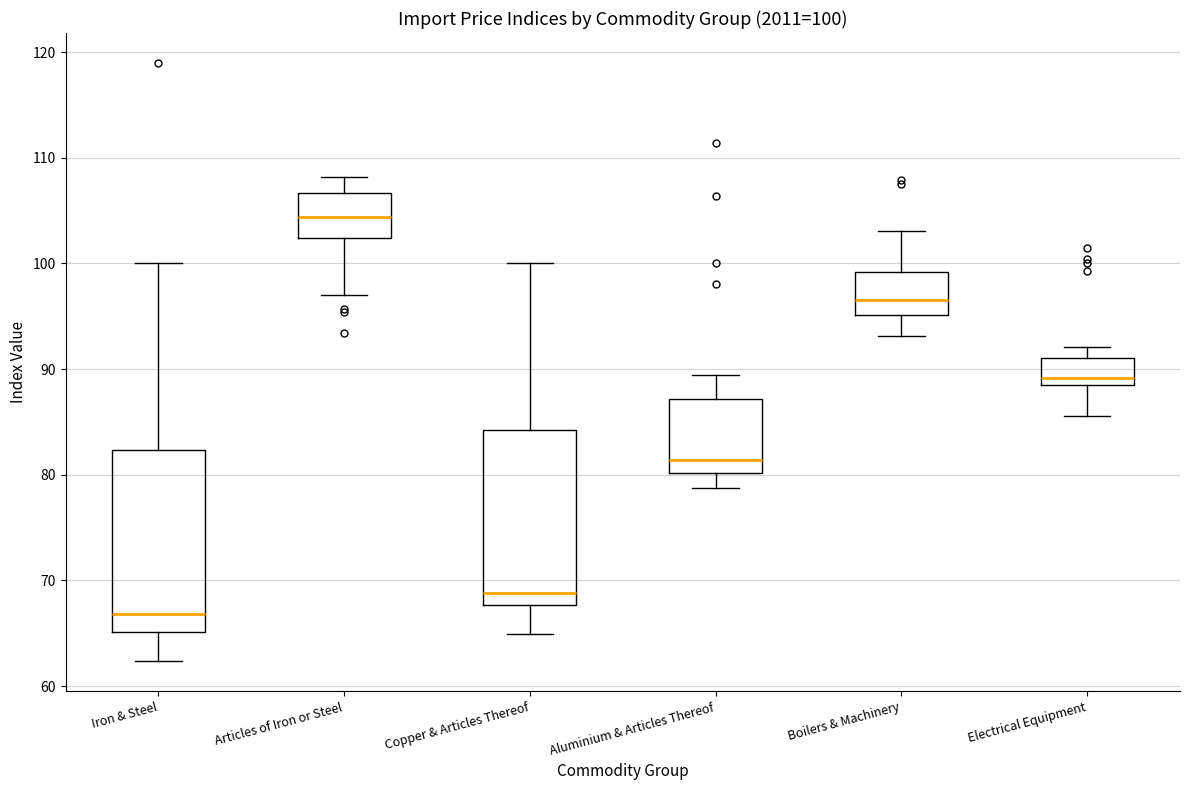

Which box has the highest median line?

Articles of Iron or Steel